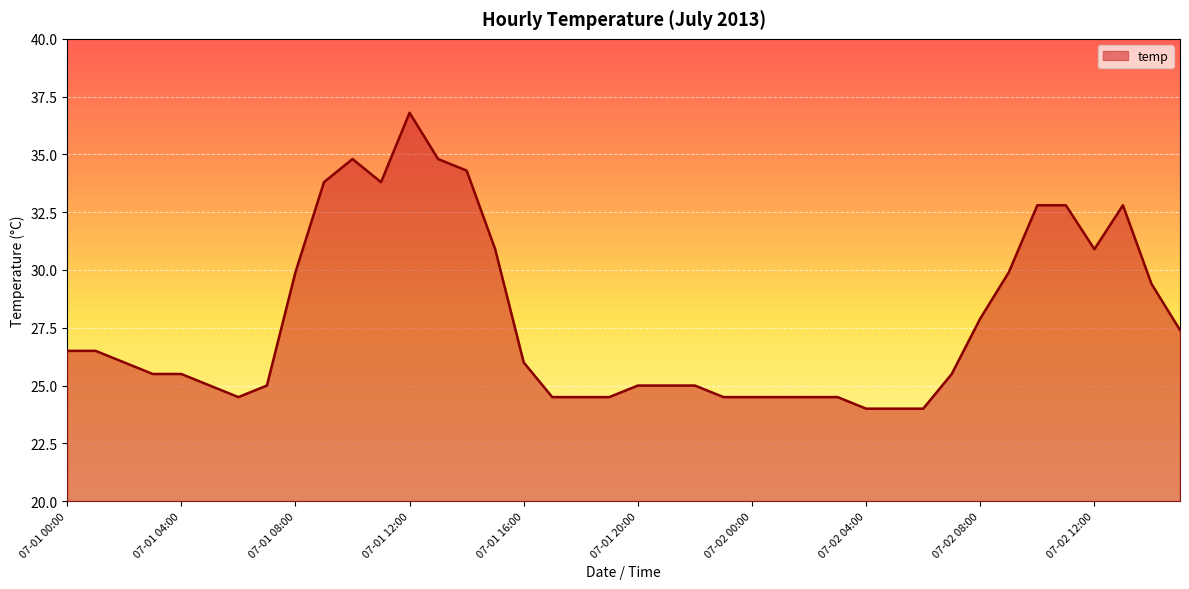

What is the minimum value shown in the chart?

24.0